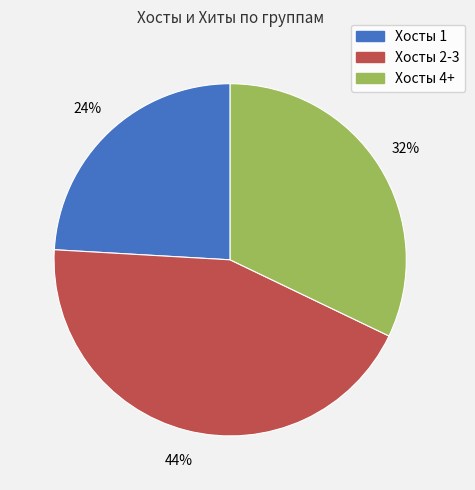

Combined, do Хосты 4+ and Хосты 1 account for over 50%?

Yes